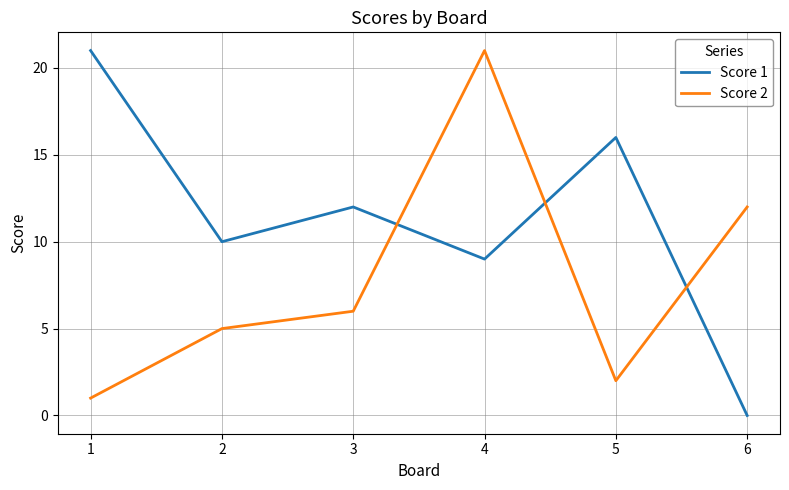

True or false: Score 2 and Score 1 cross at least once.

True